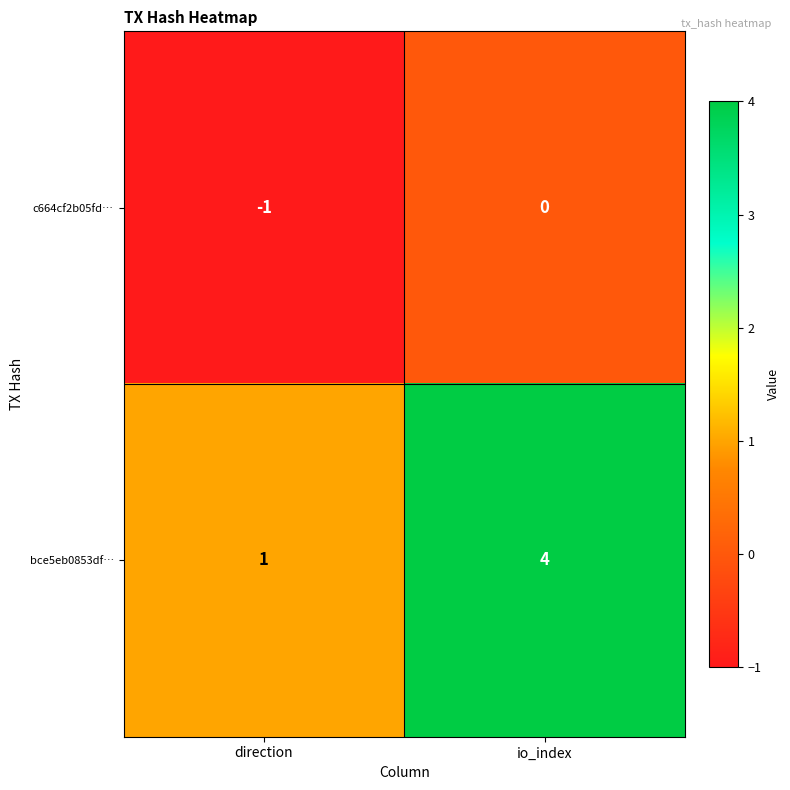

Rank the series by their maximum value, from lowest to highest.

c664cf2b05fd…, bce5eb0853df…